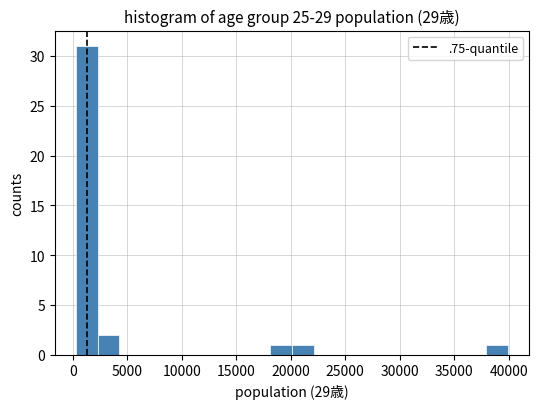

Around what value on the x-axis is the tallest bar? Give the approximate position of its centre, as read against the axis.

1500